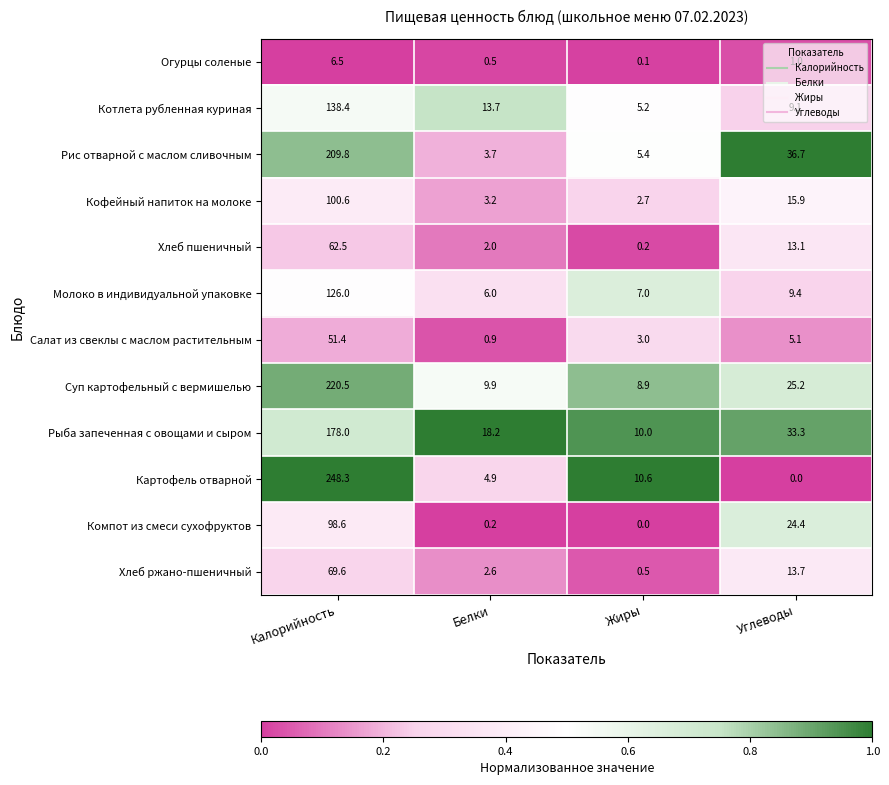

What is the total value across all series at Жиры?

53.6